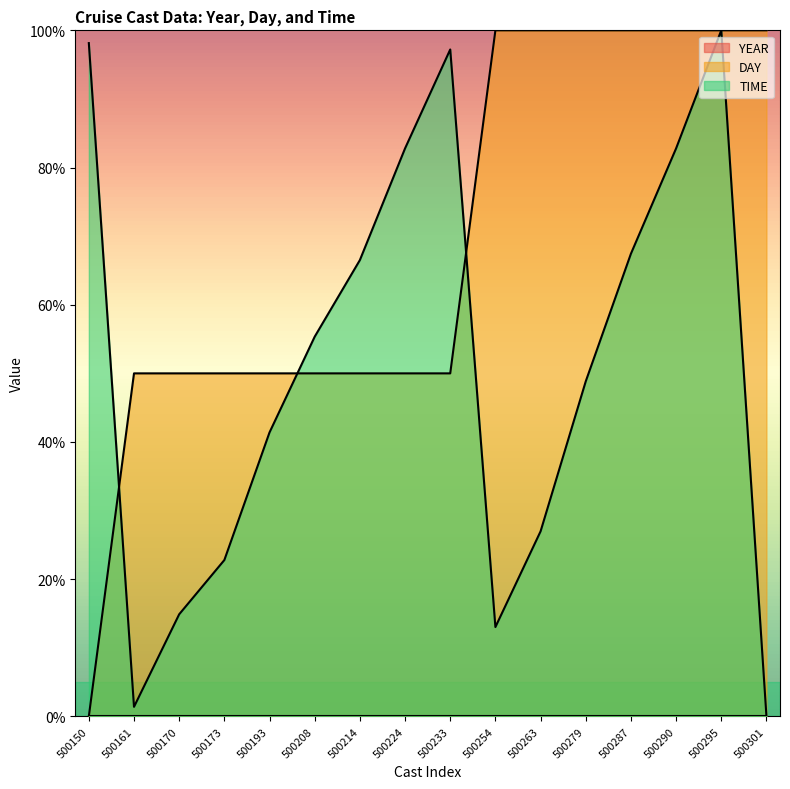

Which has a higher value, 500173 or 500150?

500173